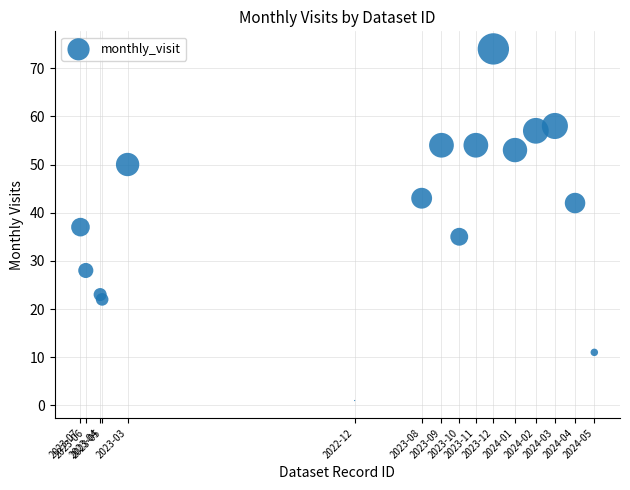

What is the range of X values (max minus min)?

31409108